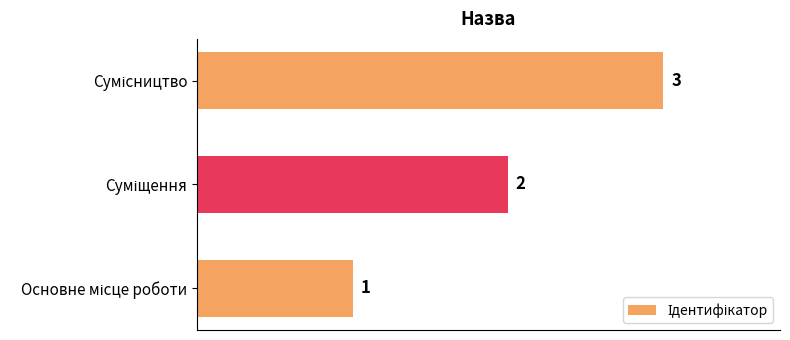

What is the sum of all values?

6